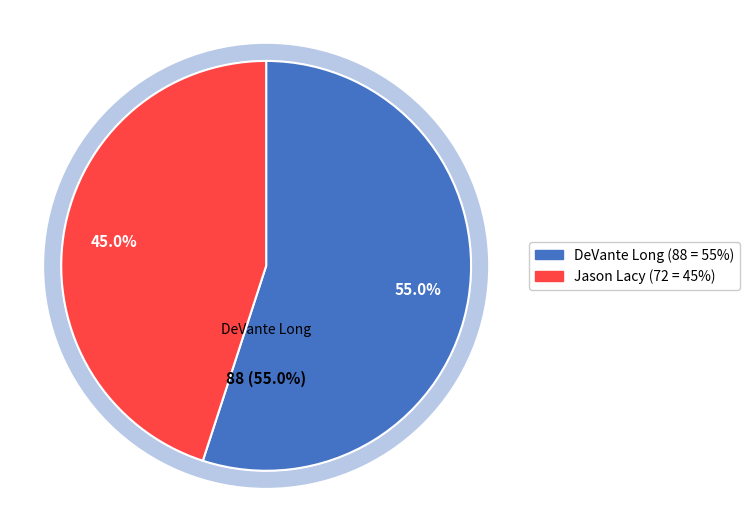

Rank the categories by value from highest to lowest.

DeVante Long, Jason Lacy